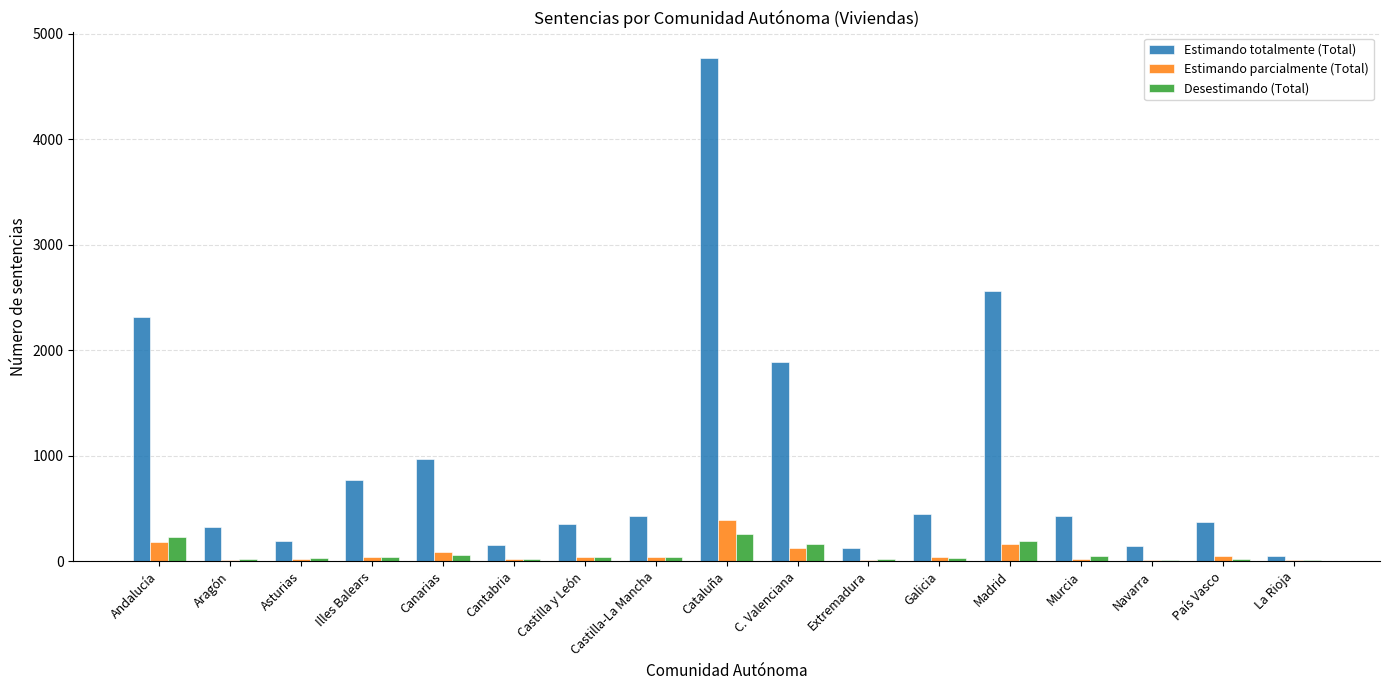

Does the chart contain stacked bars?

No